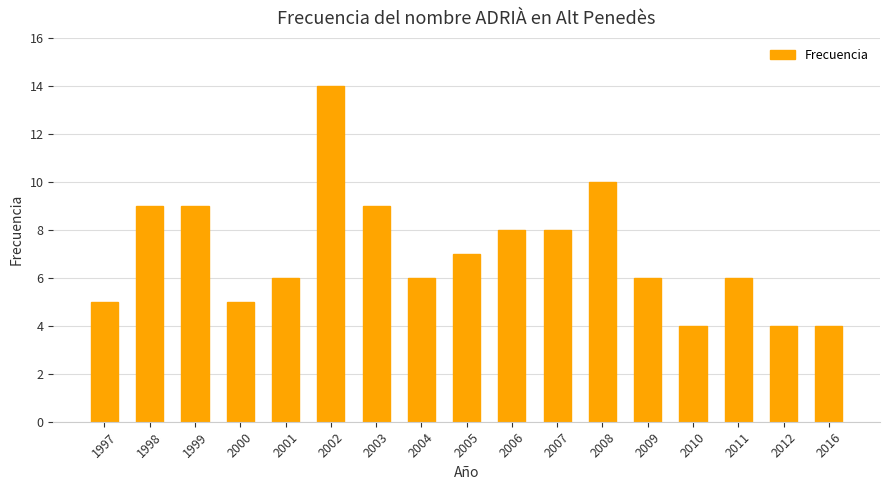

What is the difference between the maximum and minimum values?

10